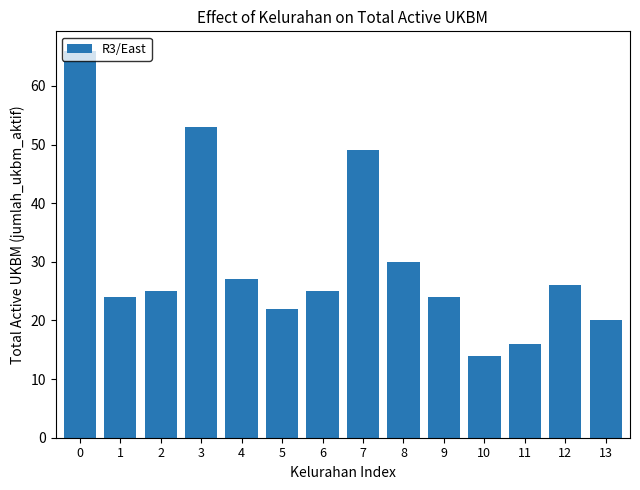

What is the greatest value displayed?

66